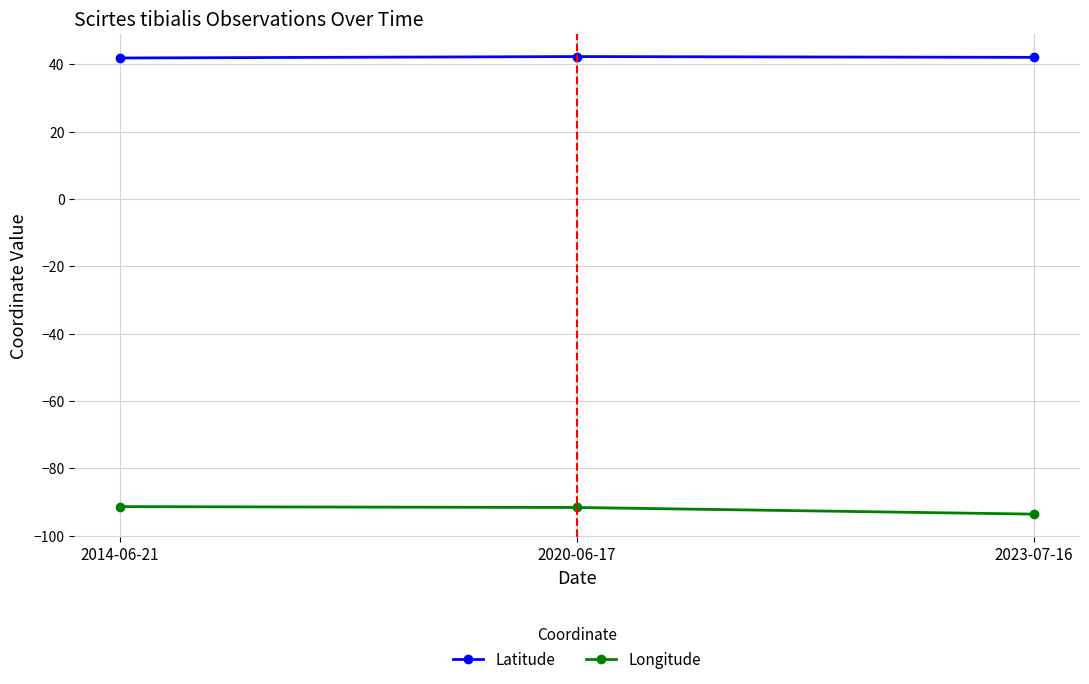

What is the label of the 2nd point from the right?

2020-06-17